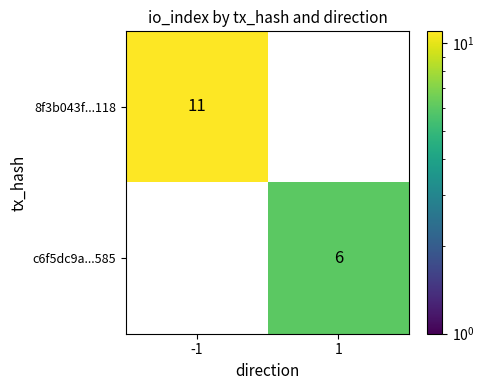

Rank the series at 1 from highest to lowest value.

c6f5dc9a...585, 8f3b043f...118